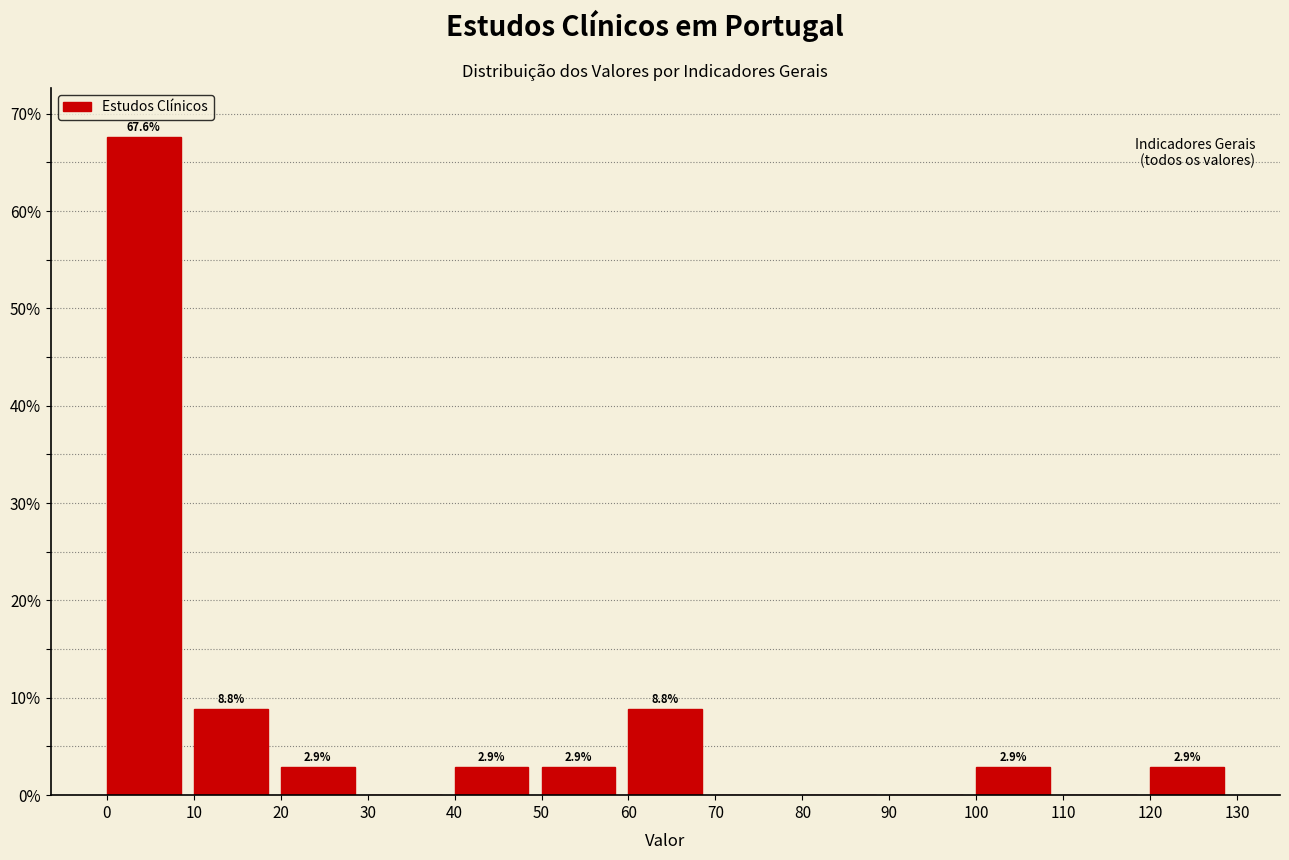

Over which range of the x-axis is the bar tallest?

0 to 10